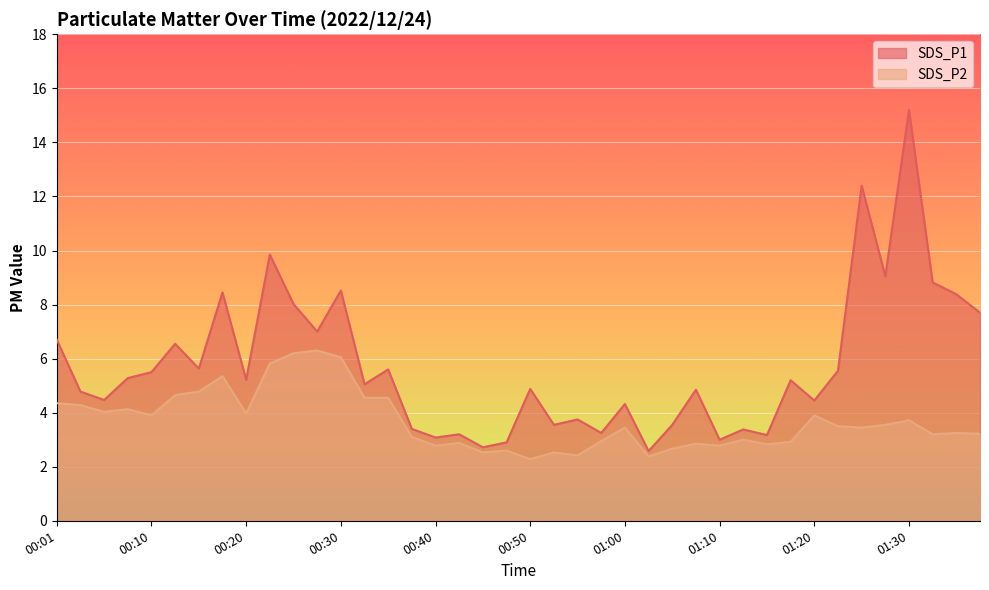

How many interior local valleys does the SDS_P1 series have?

14